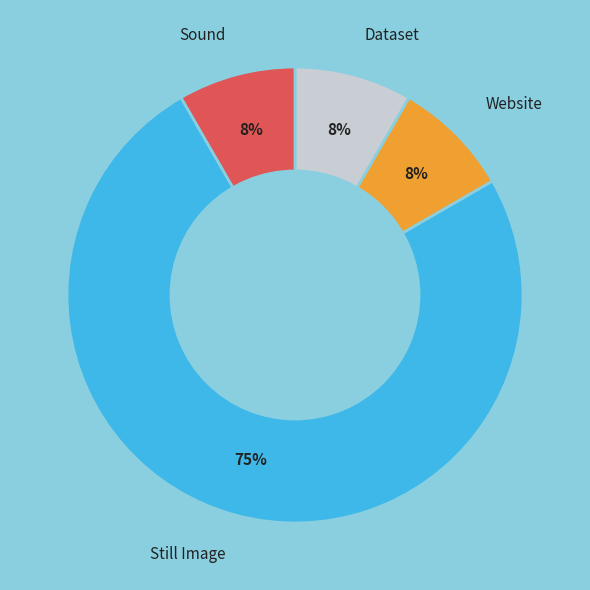

Which category has the biggest portion of the pie?

Still Image